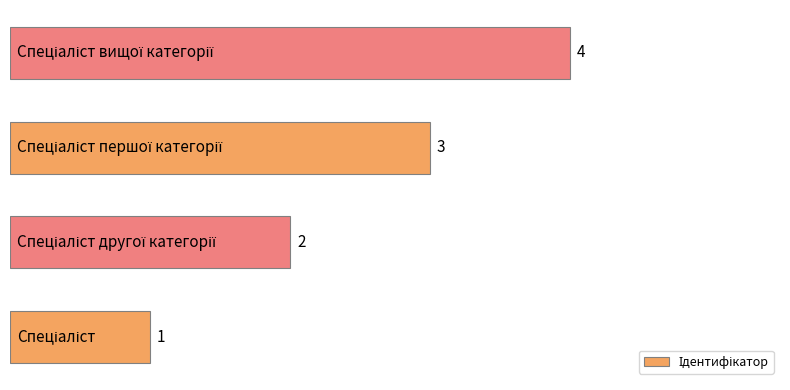

What is the smallest value displayed?

1